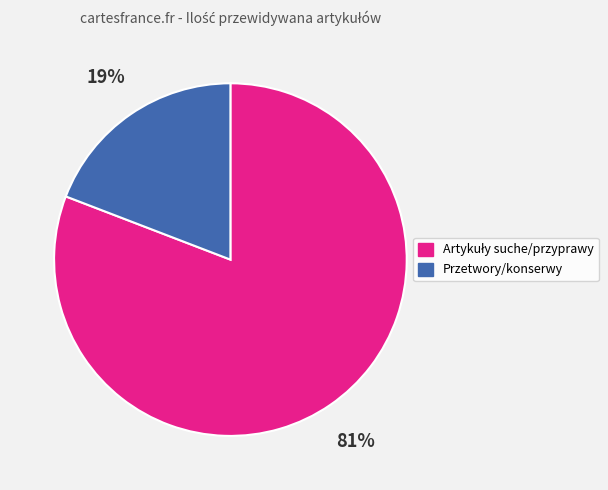

To the nearest percent, what is the average slice percentage?

50%